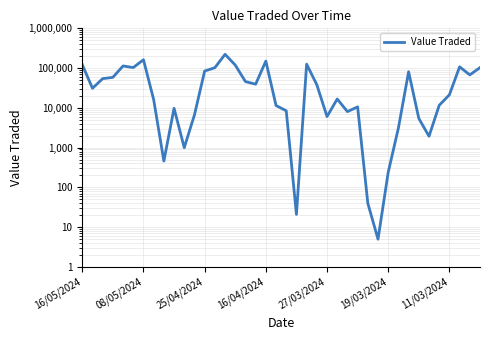

Is it true that the value at 20 is 14445?

False